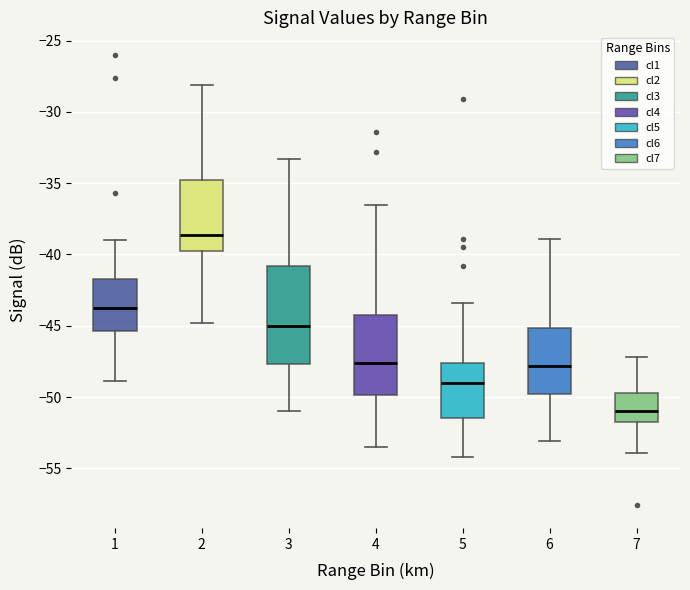

Which box has the lowest median line?

7